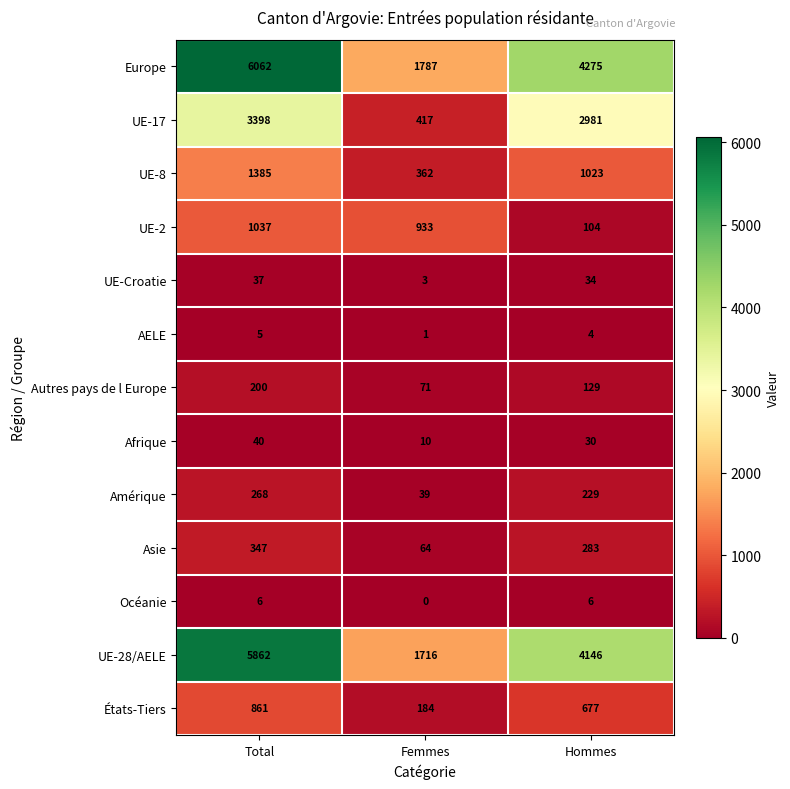

How many series are shown in this chart?

13